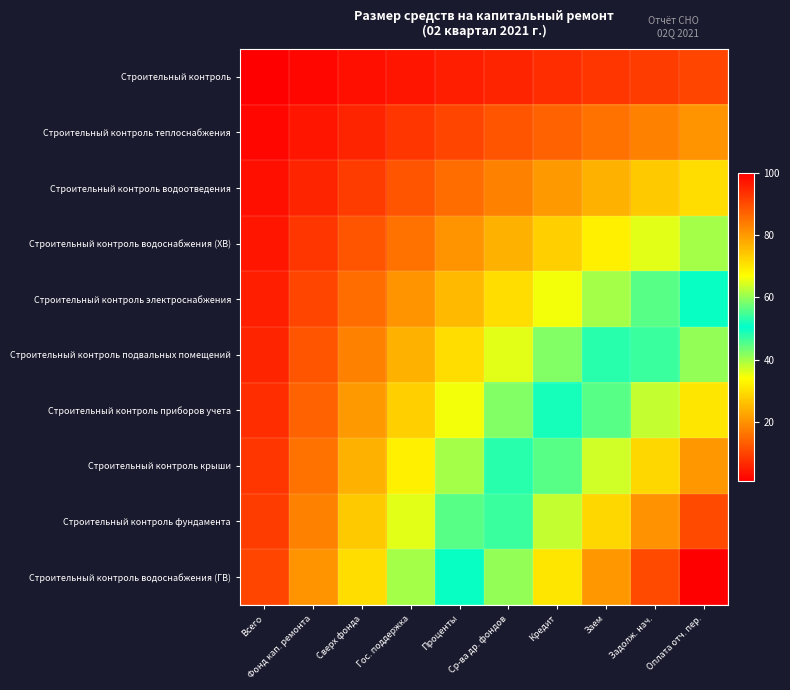

What is the greatest value displayed?

100